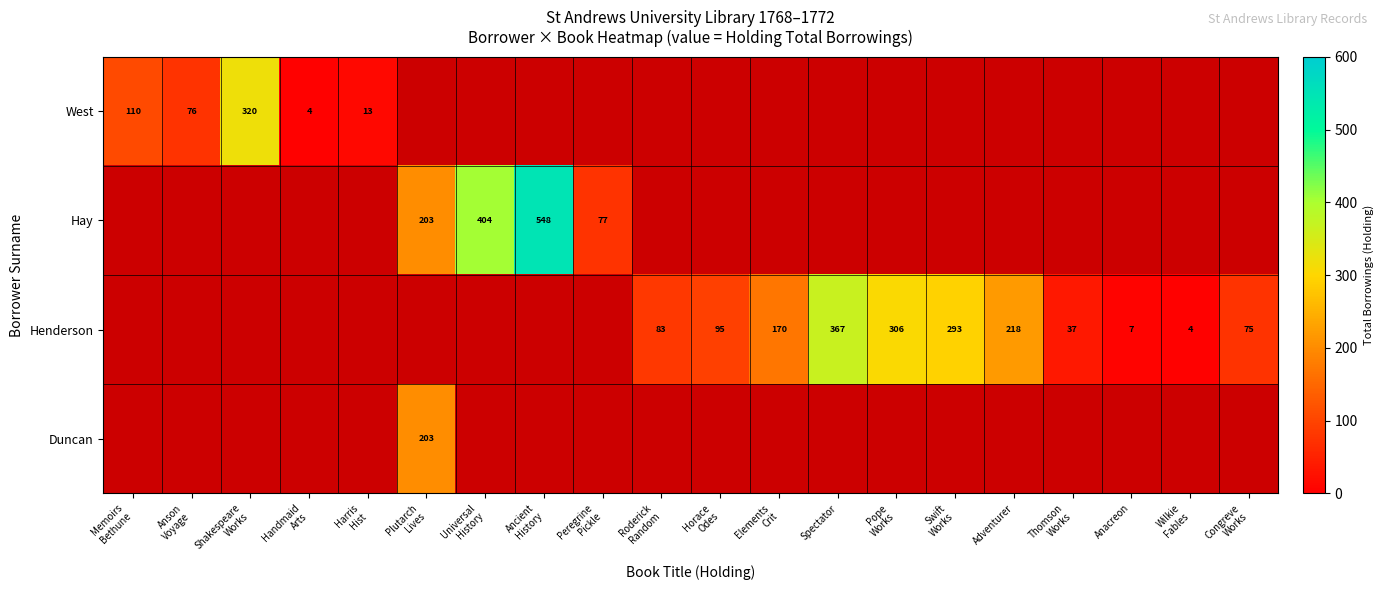

The value of Henderson at Horace Odes is 42.3. True or false?

False